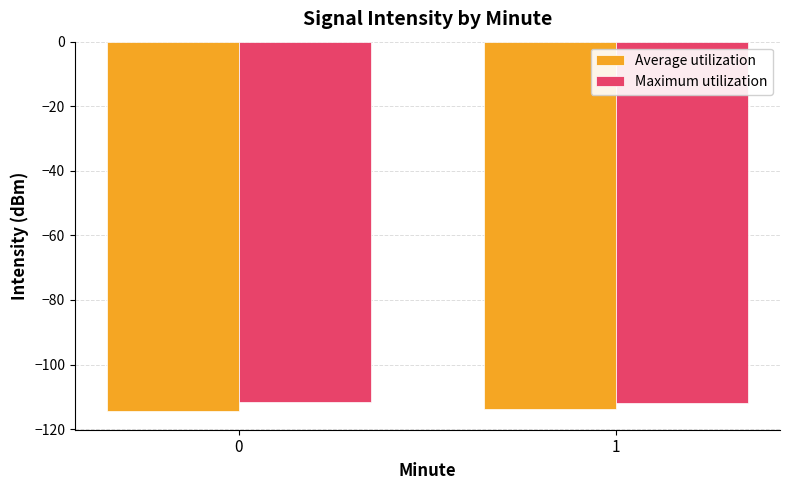

Is it true that Maximum utilization equals -111.9 at 1?

True